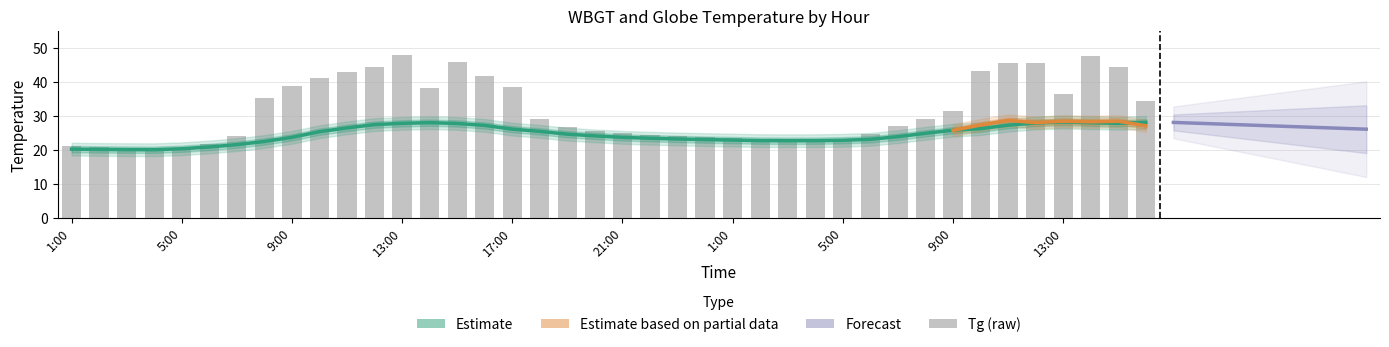

Reading left to right, list all the values displayed in this chart.

1:00=21.1	2:00=20.9	3:00=20.6	4:00=20.3	5:00=20.0	6:00=21.8	7:00=24.0	8:00=35.4	9:00=38.9	10:00=41.1	11:00=43.0	12:00=44.6	13:00=48.0	14:00=38.4	15:00=45.9	16:00=41.7	17:00=38.6	18:00=29.2	19:00=26.7	20:00=25.6	21:00=25.1	22:00=24.4	23:00=24.0	24:00=23.9	1:00=23.5	2:00=23.2	3:00=23.1	4:00=22.9	5:00=22.8	6:00=24.8	7:00=27.2	8:00=29.1	9:00=31.6	10:00=43.4	11:00=45.8	12:00=45.7	13:00=36.5	14:00=47.6	15:00=44.5	16:00=34.4